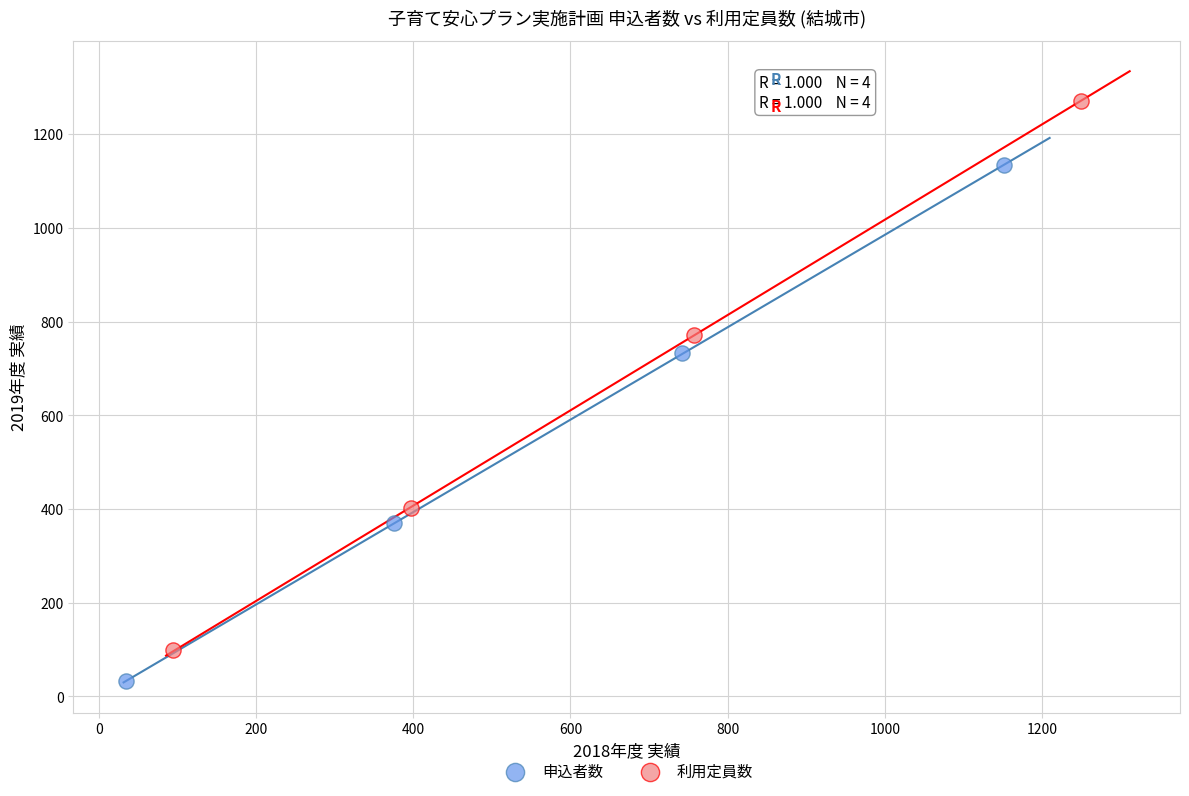

Which series has the largest Y range (max minus min)?

利用定員数